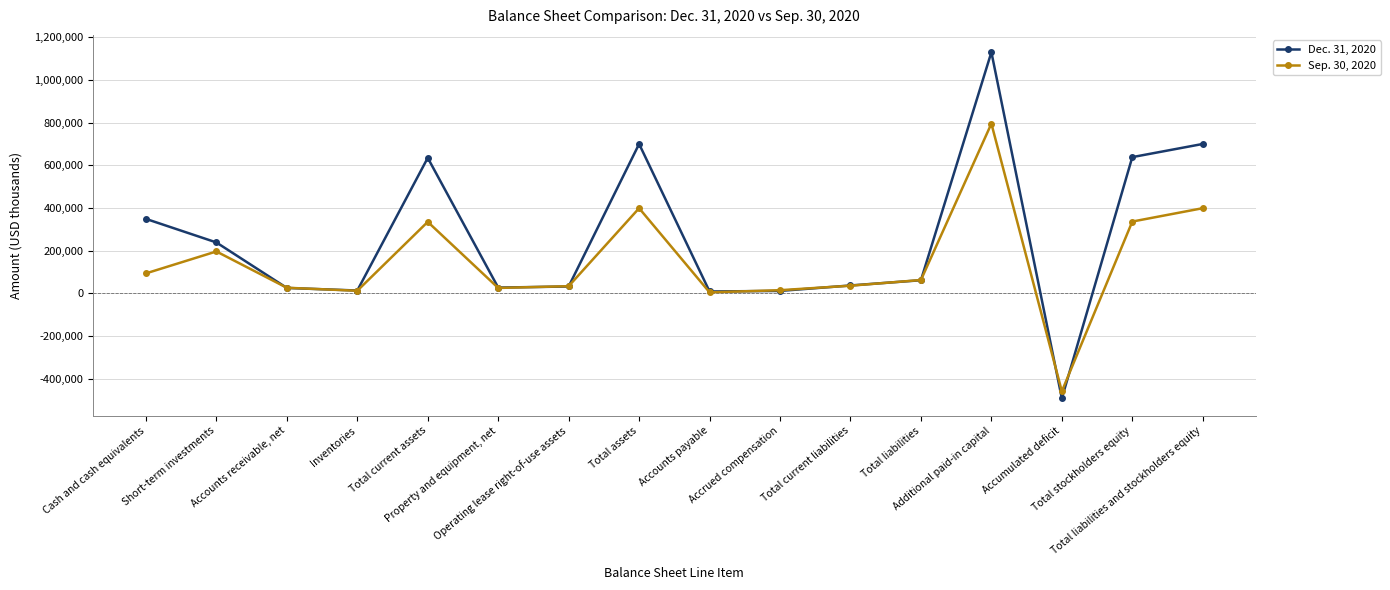

How many categories are shown in the chart?

16